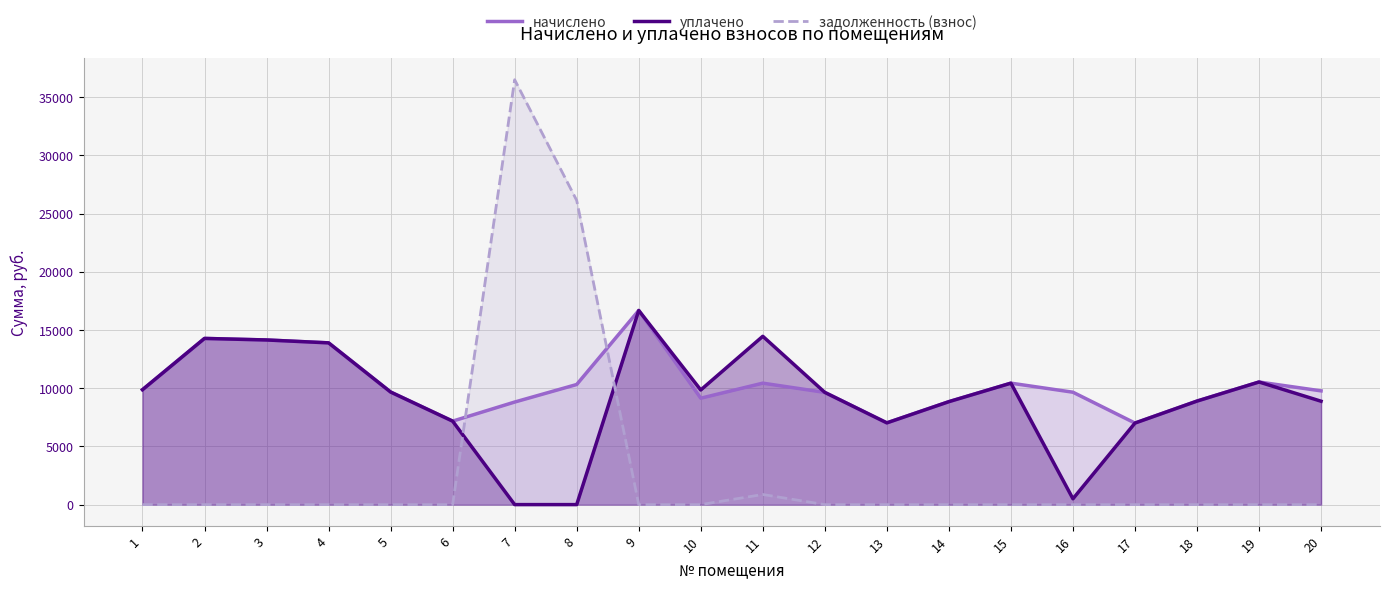

What is the highest value of the начислено series?

16675.9